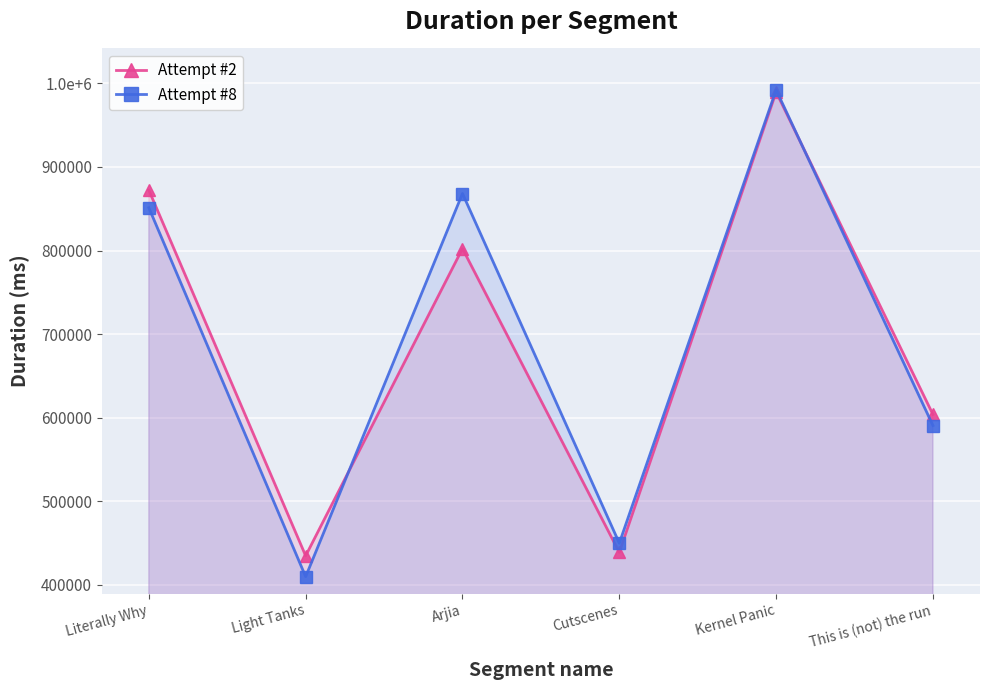

What is the lowest value of the Attempt #2 series?

434651